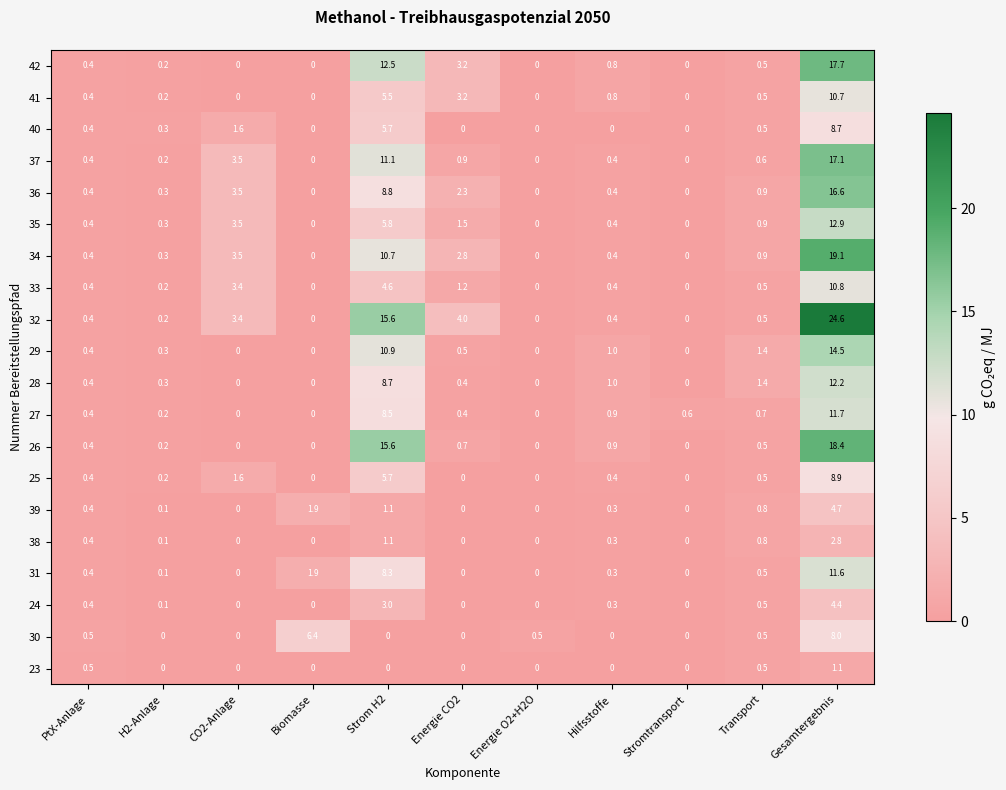

The value of 31 at Strom H2 is 11.5. True or false?

False